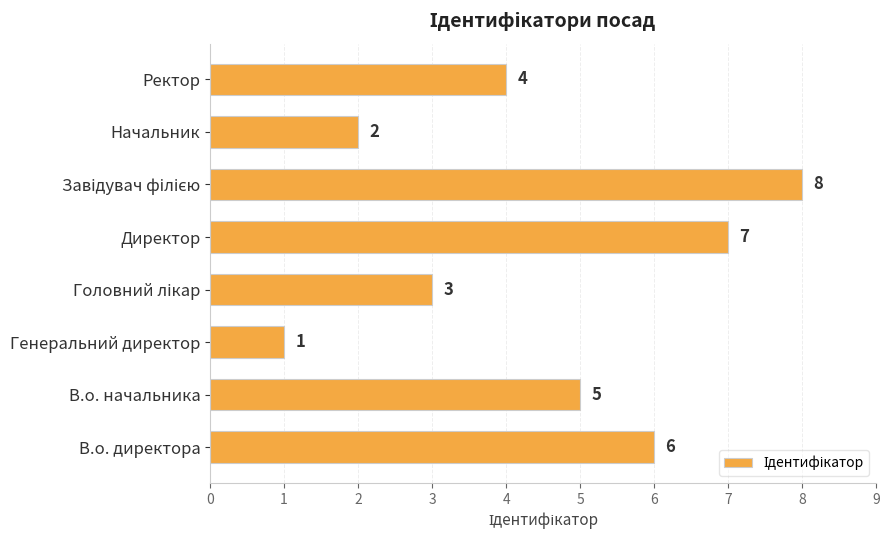

What is the difference between the maximum and second lowest values?

6